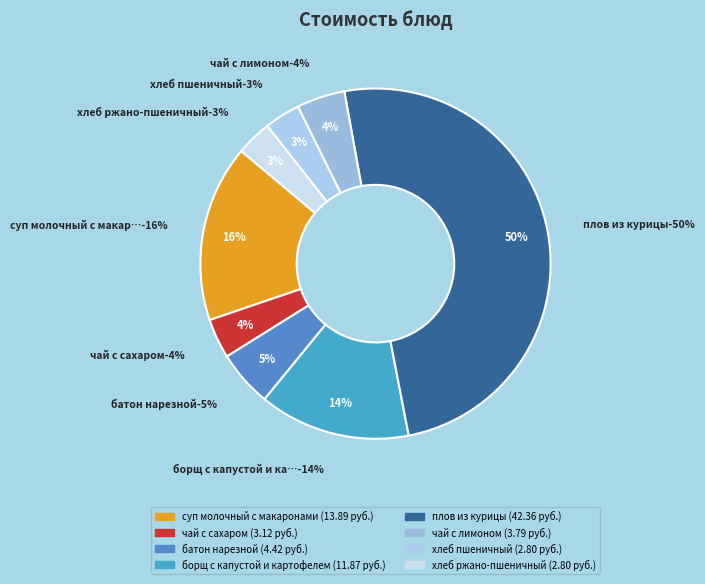

Is it true that батон нарезной is 1% of the pie?

False